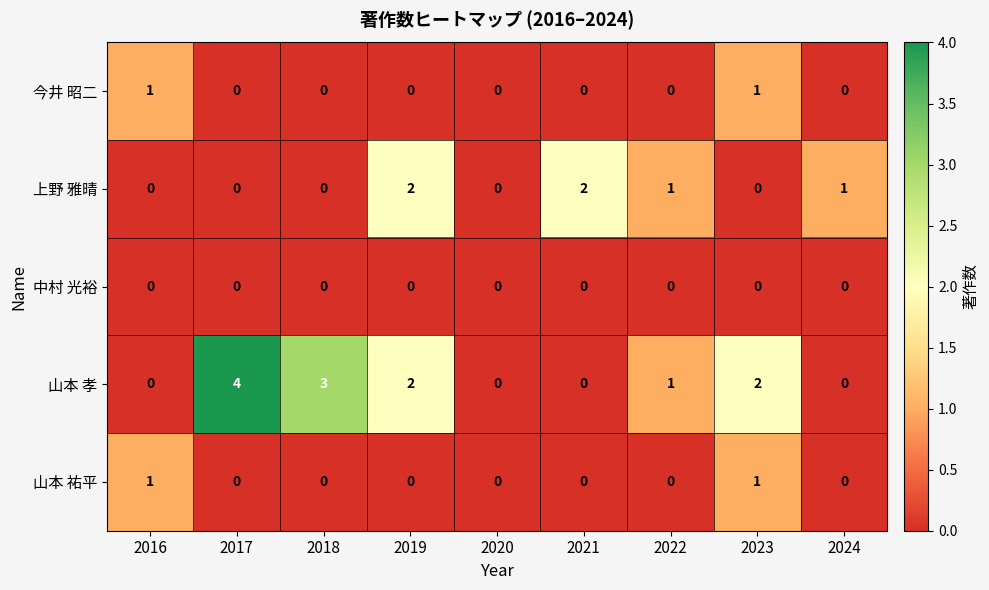

How many 上野 雅晴 values are between 0 and 1?

7